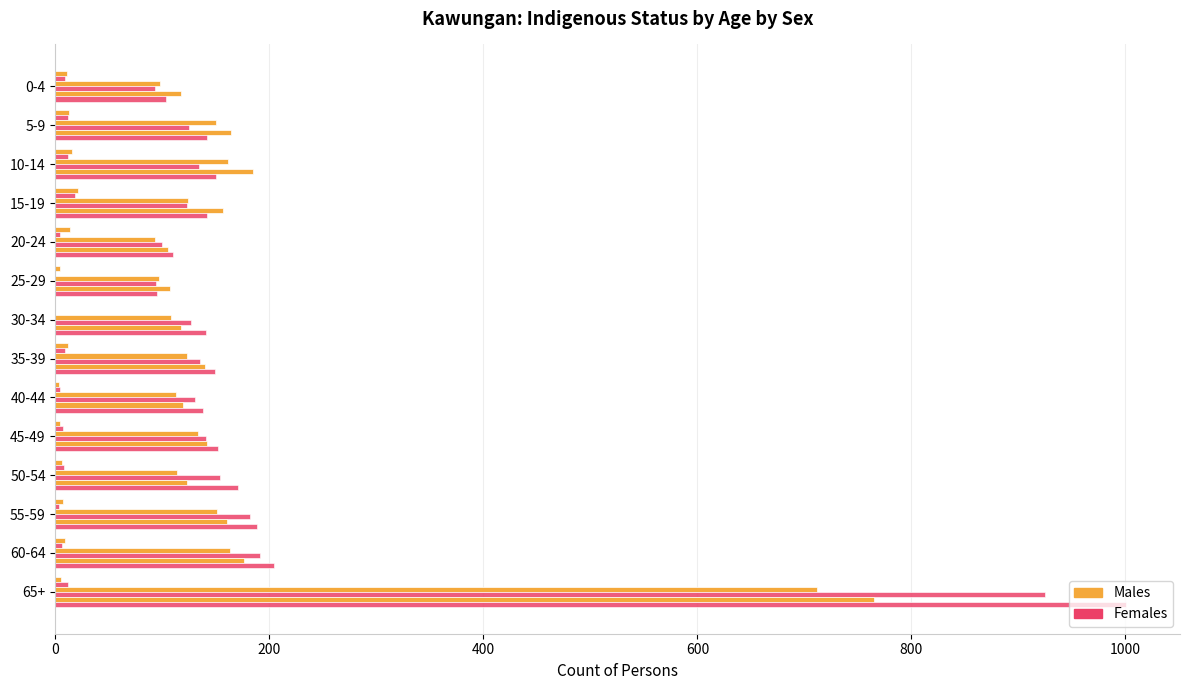

Count the number of data series in this chart.

6